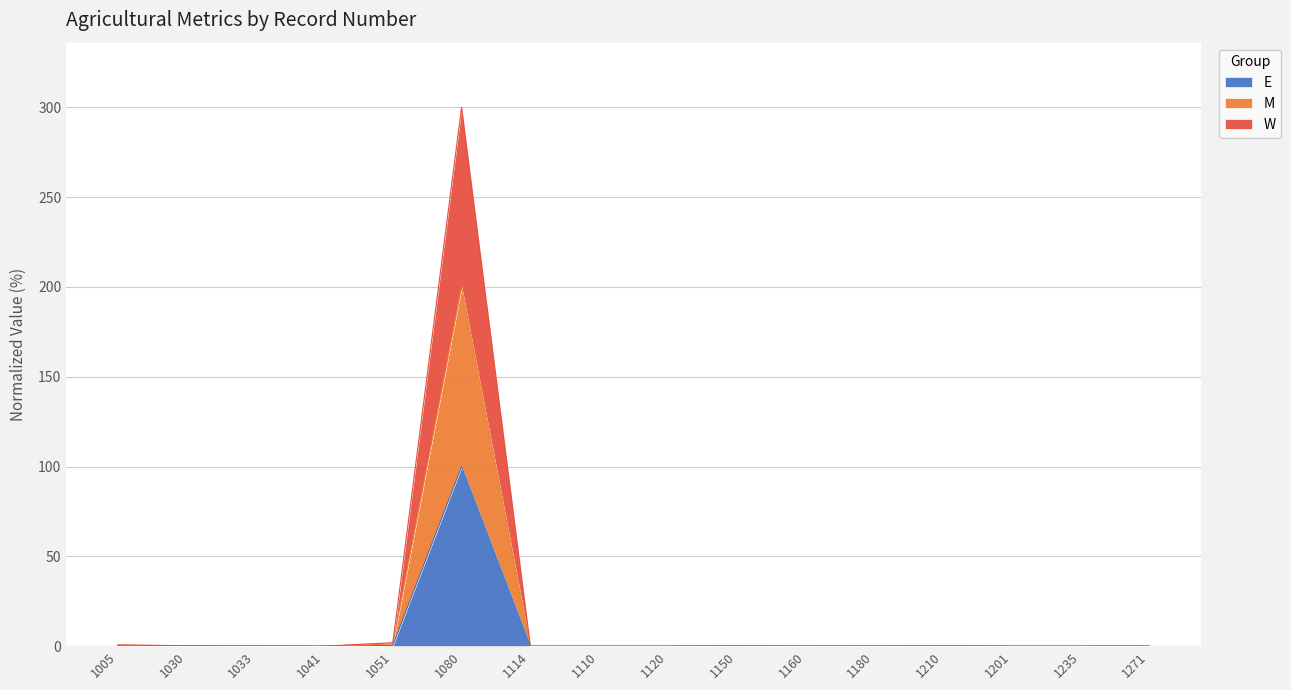

Rank the series at 1235 from highest to lowest value.

M, W, E